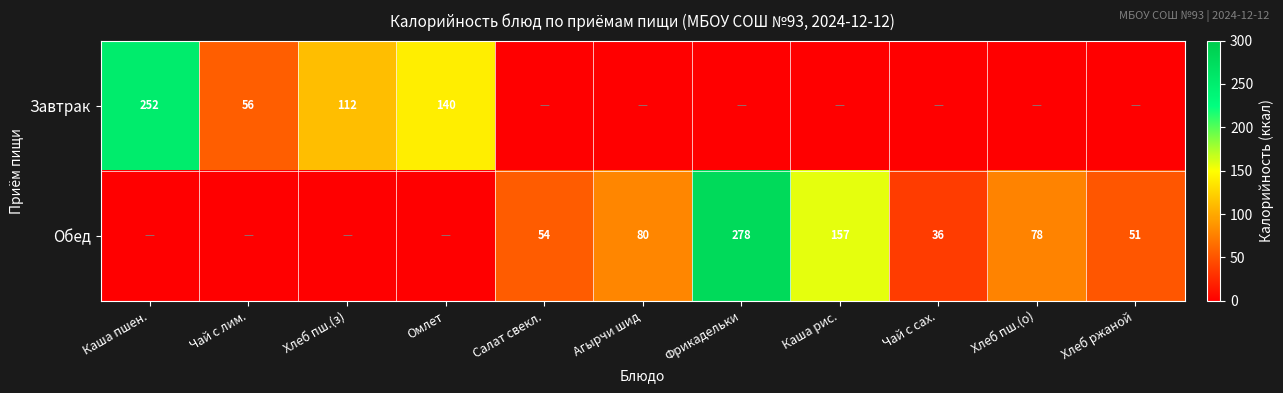

Is it true that Обед equals 18 at Хлеб ржаной?

False